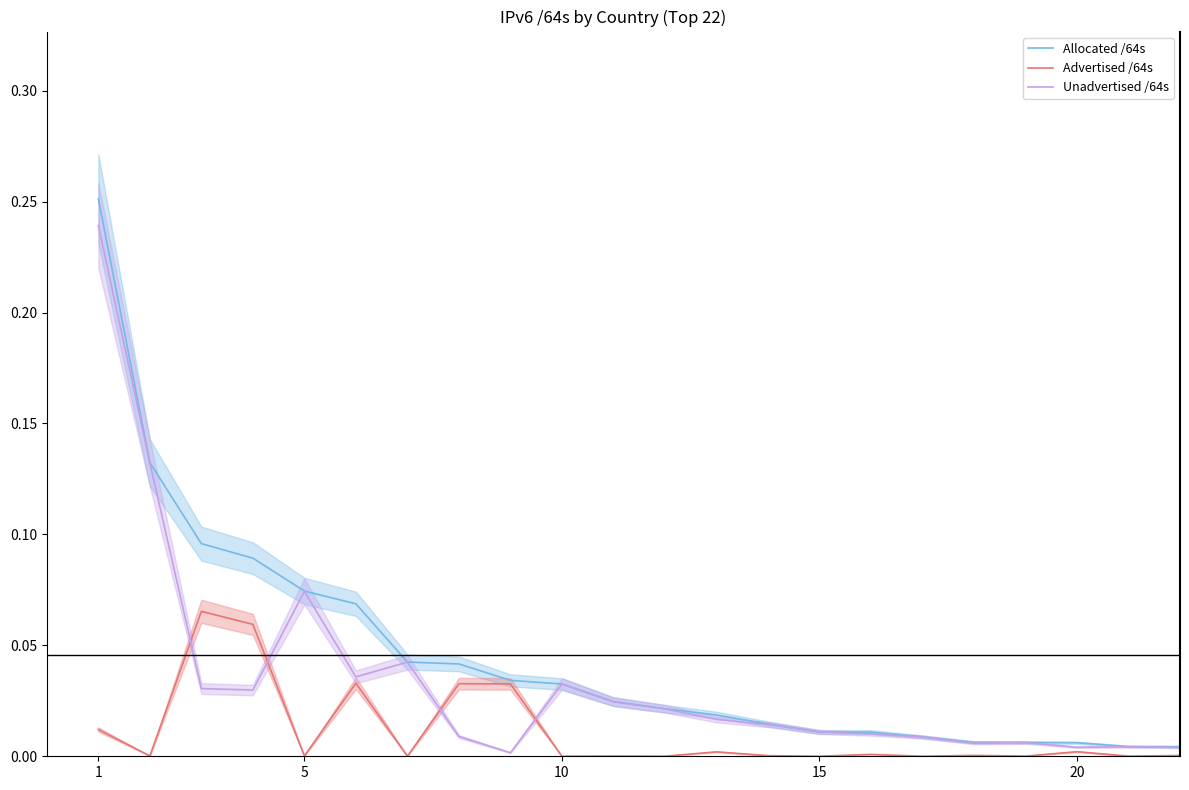

Which series has the widest spread of values?

Allocated /64s